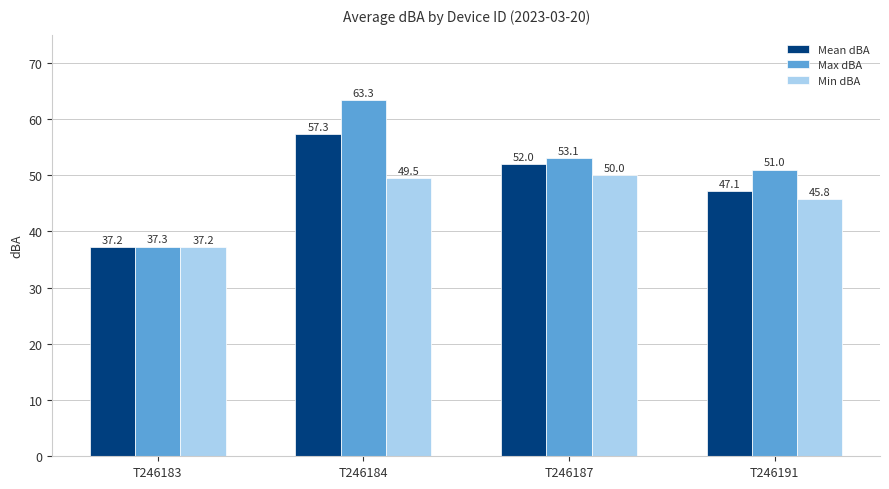

Rank the categories by Mean dBA value from lowest to highest.

T246183, T246191, T246187, T246184